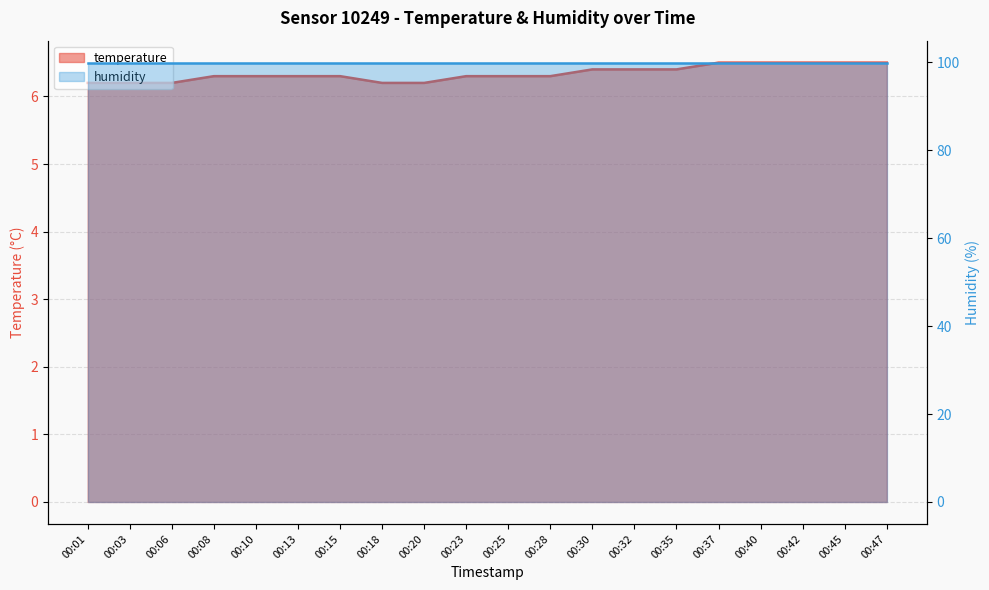

Count the number of categories in the chart.

20